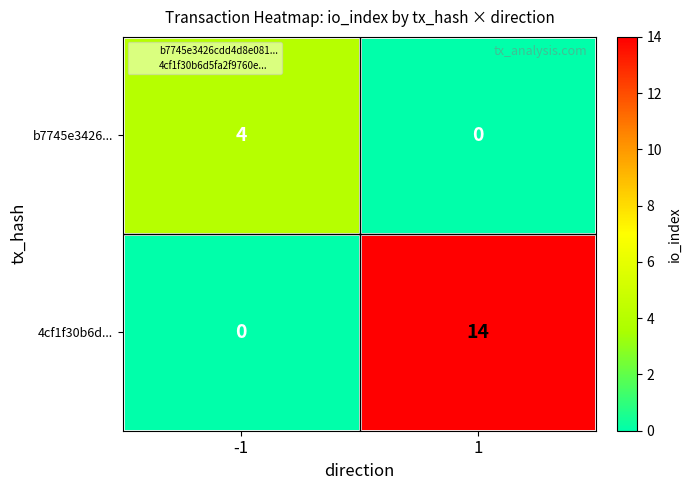

What is the approximate value of 4cf1f30b6d... at 1?

14